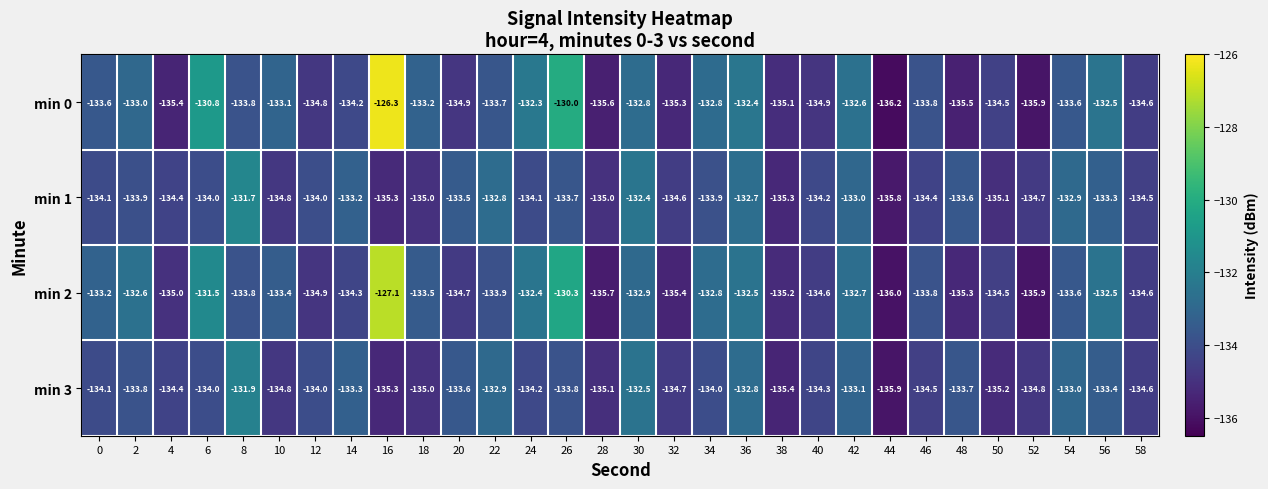

At which label is min 1 closest to -133?

42